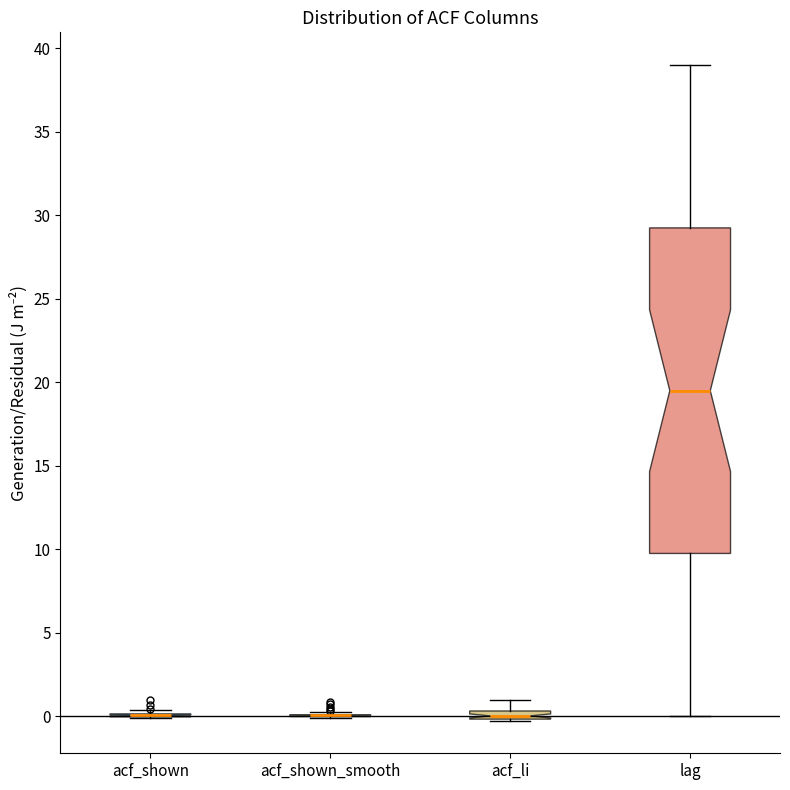

Where is the lower edge of the box for acf_li on the y-axis? The values are not printed on the chart, so give them approximately, as read against the axis.

0.0